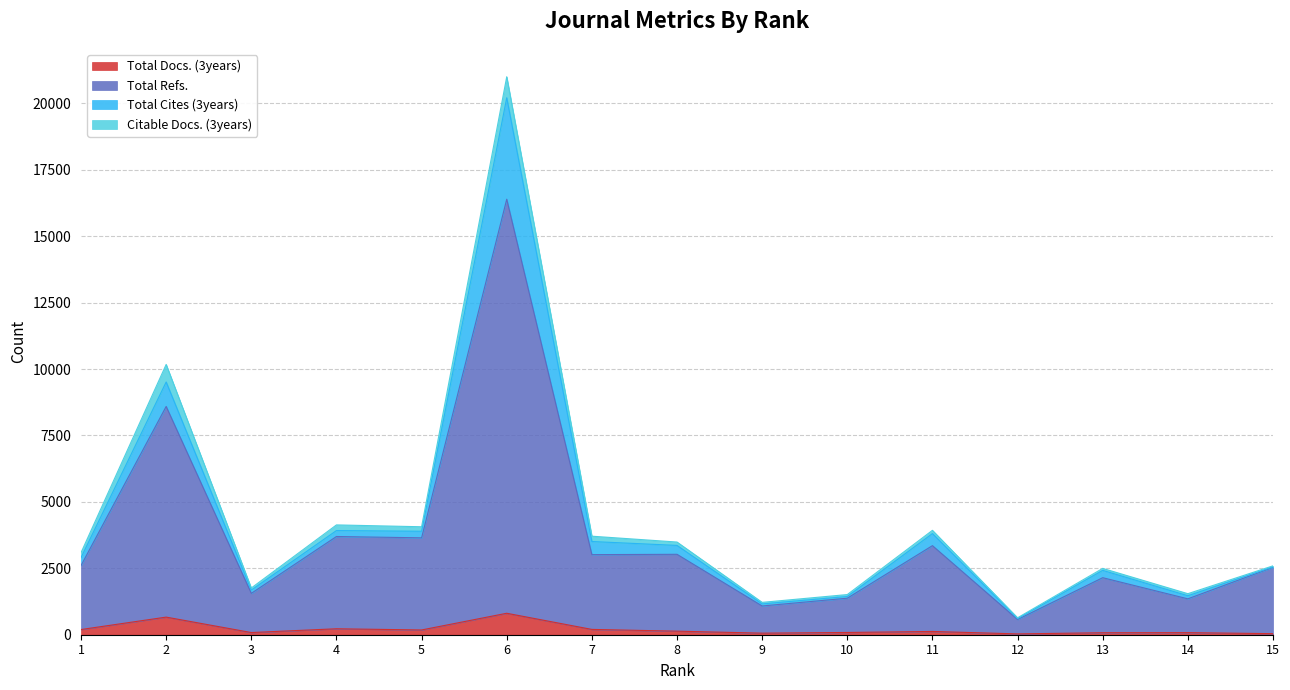

The Total Refs. series shows 3027 at 8. True or false?

True